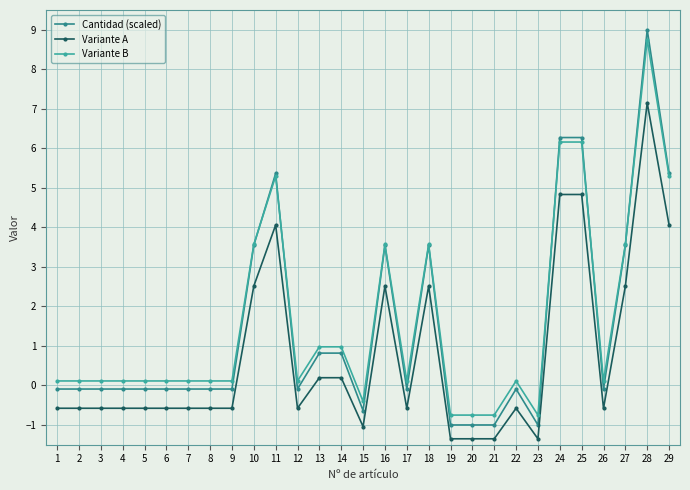

How many distinct data groups are displayed?

3